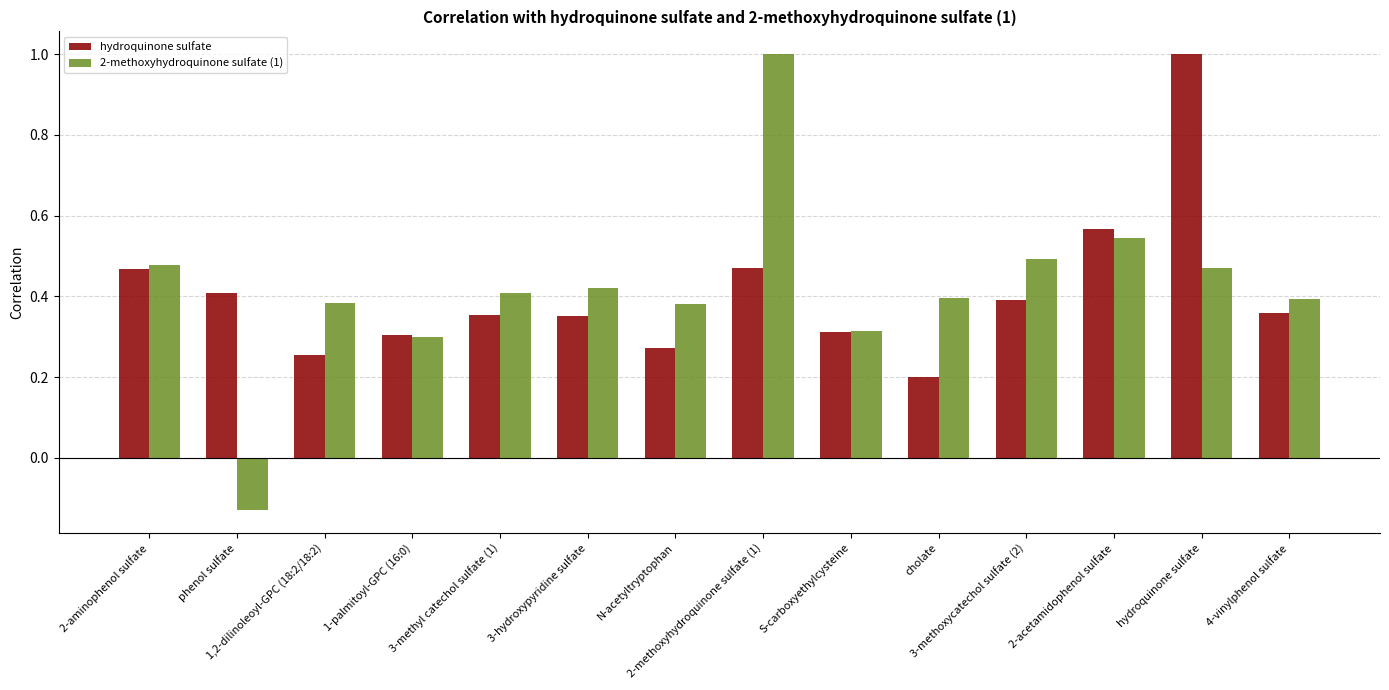

At how many categories does at least one series exceed 0?

14